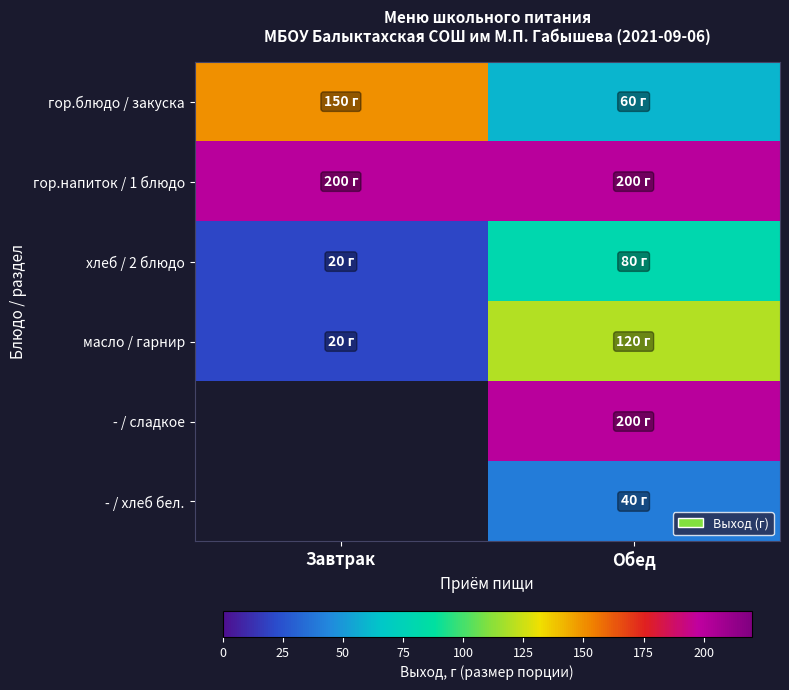

What is the total value across all series at Обед?

700.0